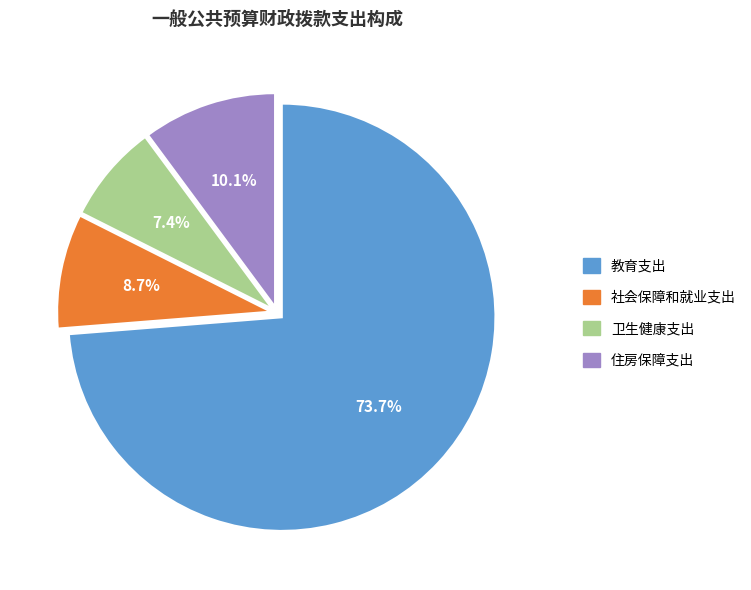

What percentage is the 卫生健康支出 slice, to the nearest percent?

7%